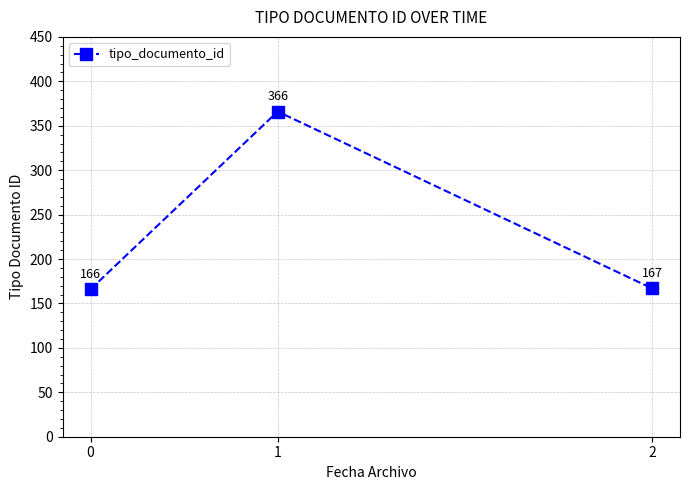

What is the value of the 2nd point from the left?

366